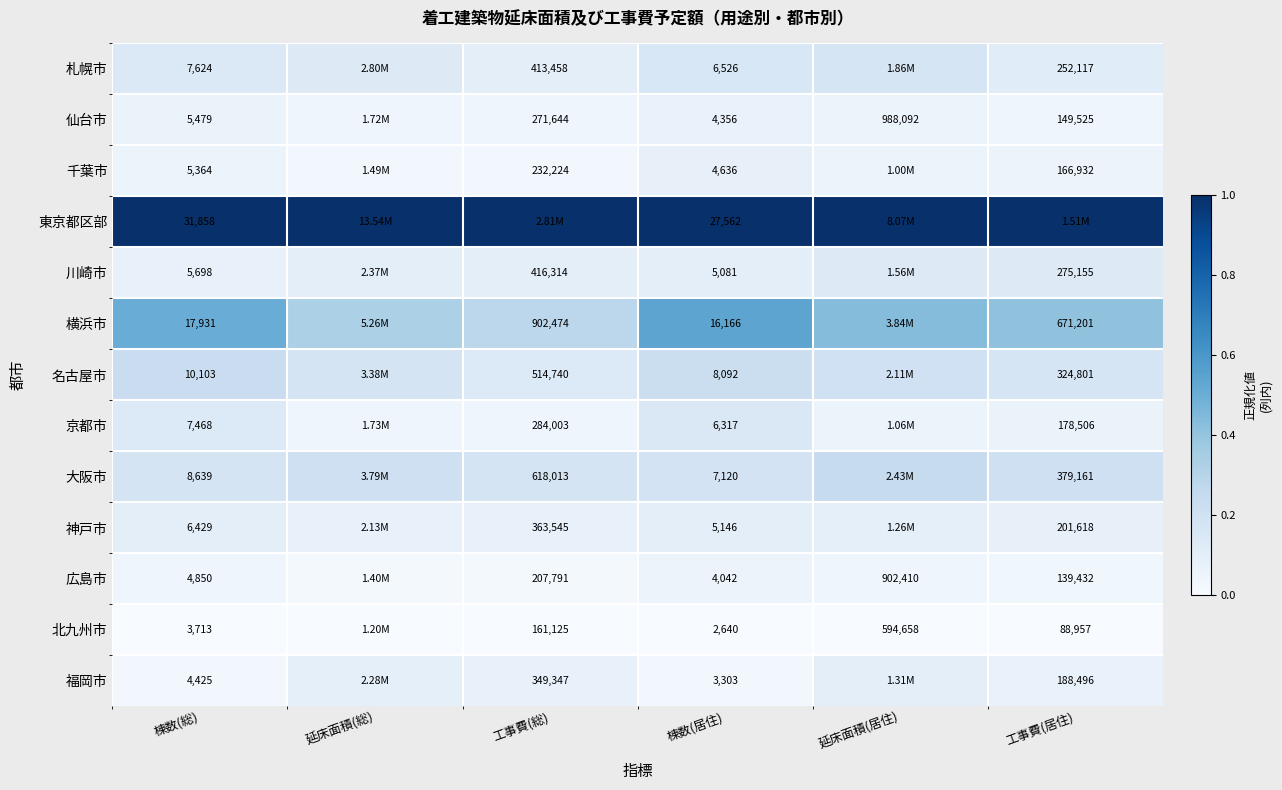

Rank the series at 棟数(居住) from highest to lowest value.

東京都区部, 横浜市, 名古屋市, 大阪市, 札幌市, 京都市, 神戸市, 川崎市, 千葉市, 仙台市, 広島市, 福岡市, 北九州市